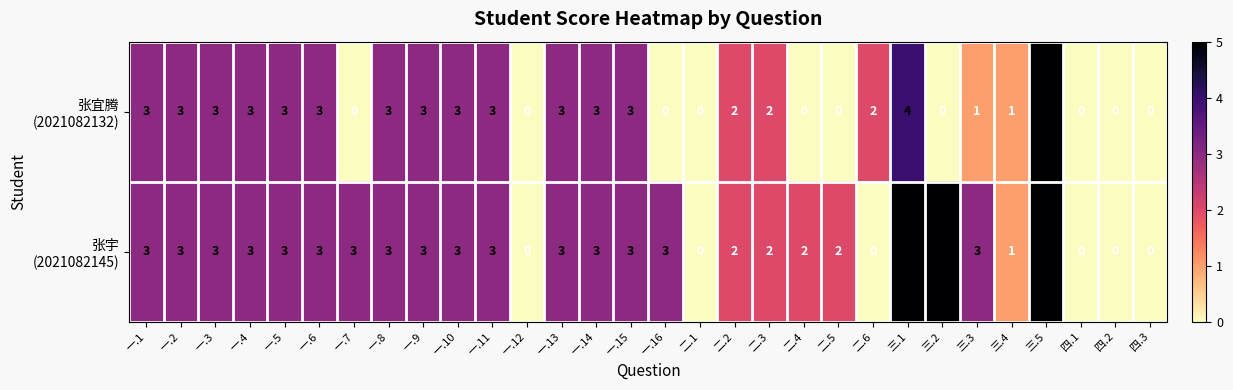

What is the maximum value shown in the chart?

5